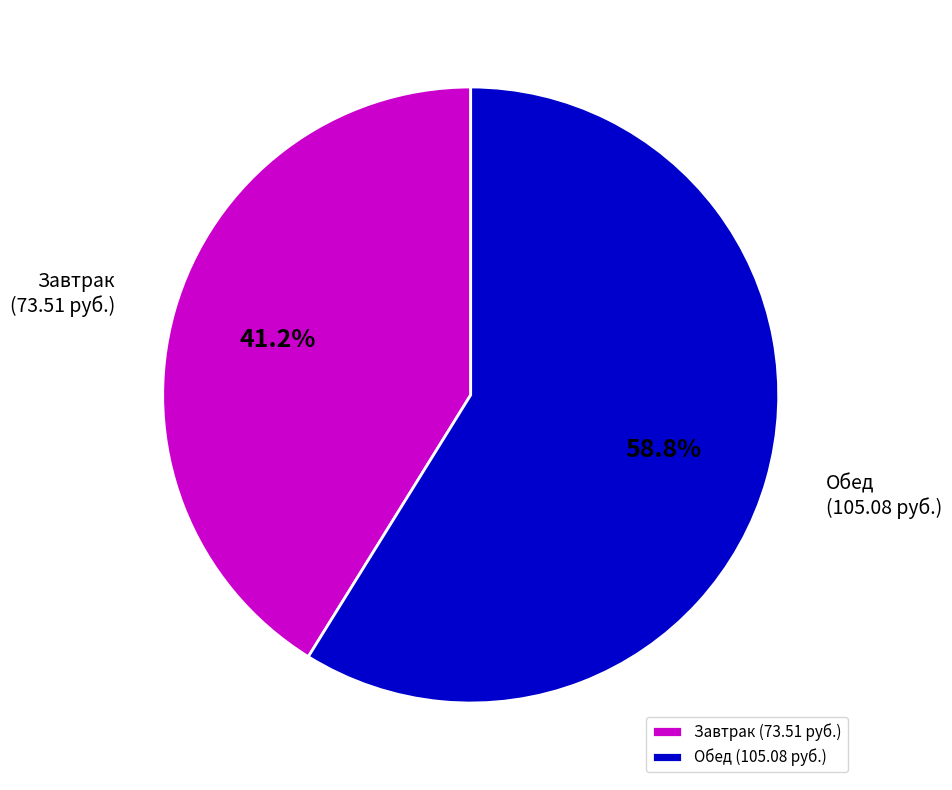

To the nearest percent, what portion does Обед represent?

59%